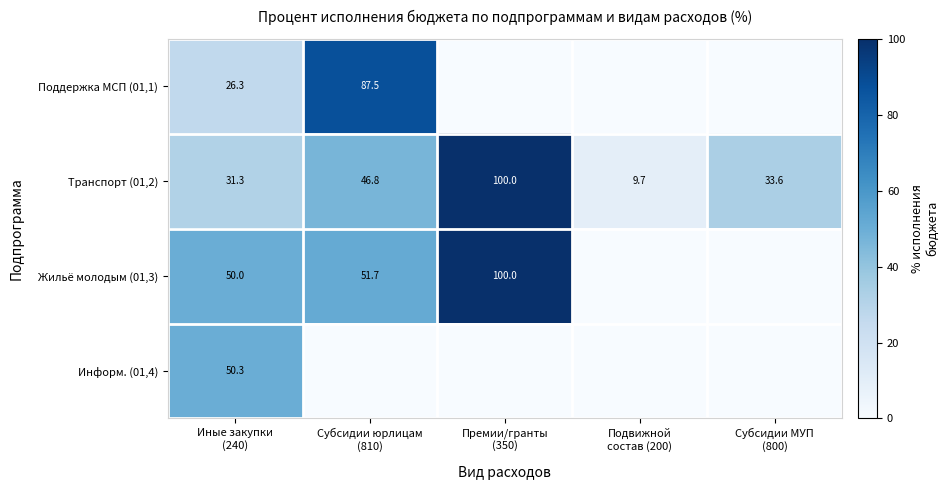

What is the difference between the maximum and minimum values in the Транспорт (01,2) series?

90.3